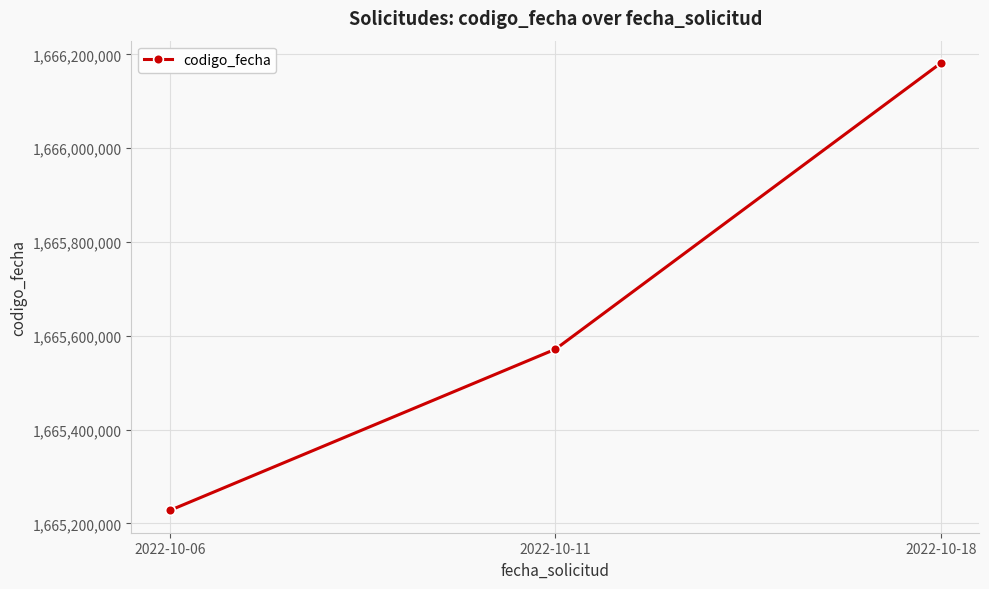

What is the greatest value displayed?

1666181781